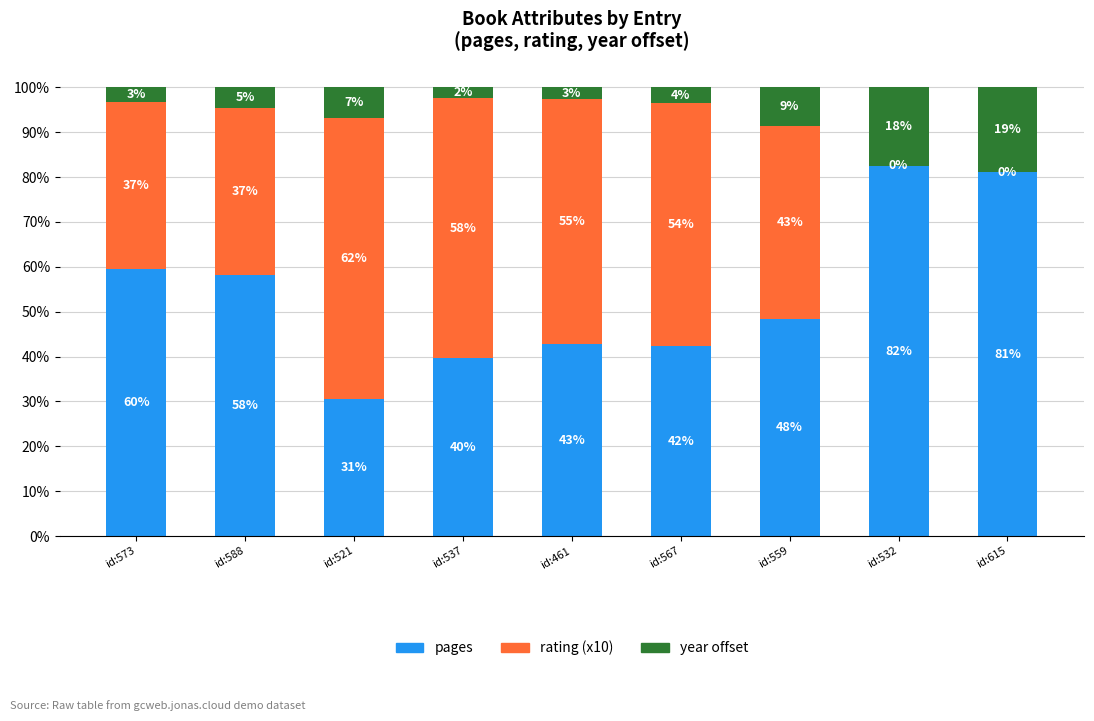

Are the bars horizontal?

No